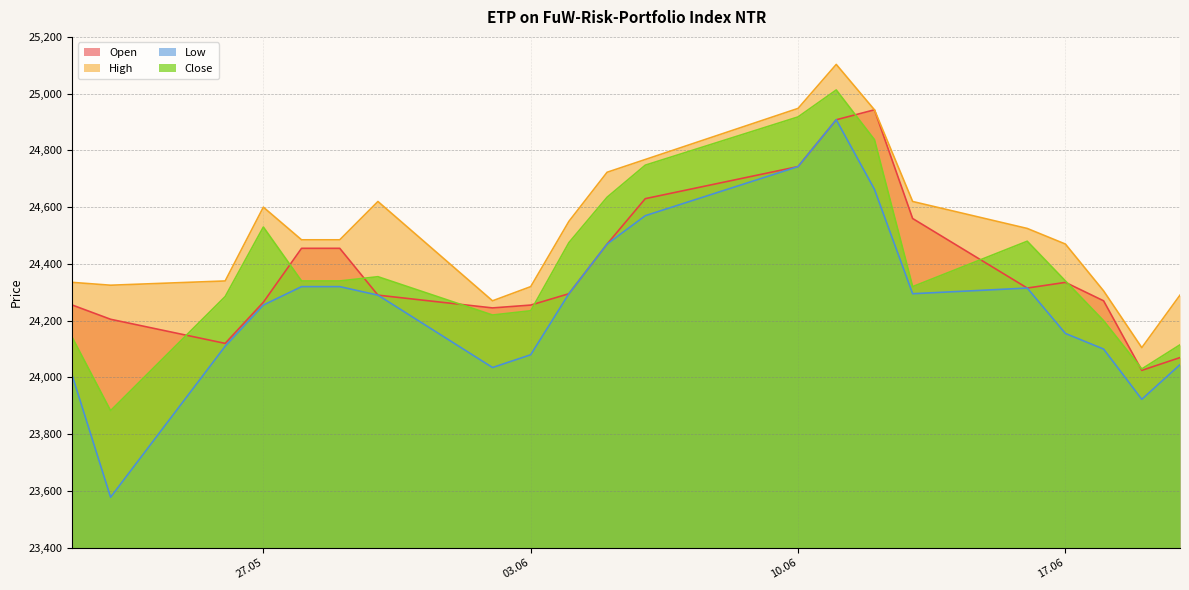

True or false: High and Close intersect in this chart.

False